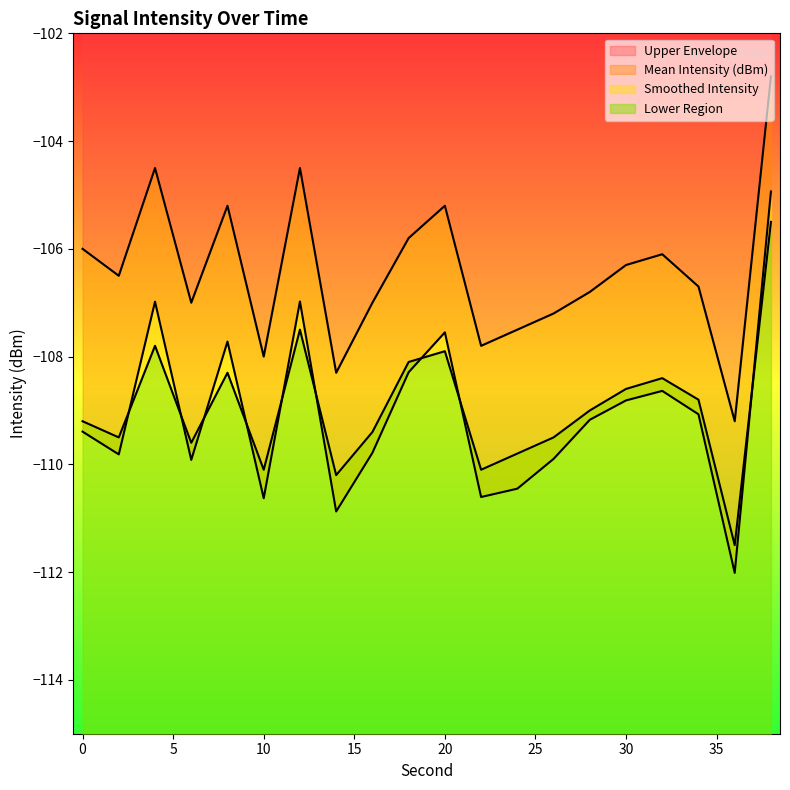

True or false: Upper Envelope has a value of -194.1 at 14.

False